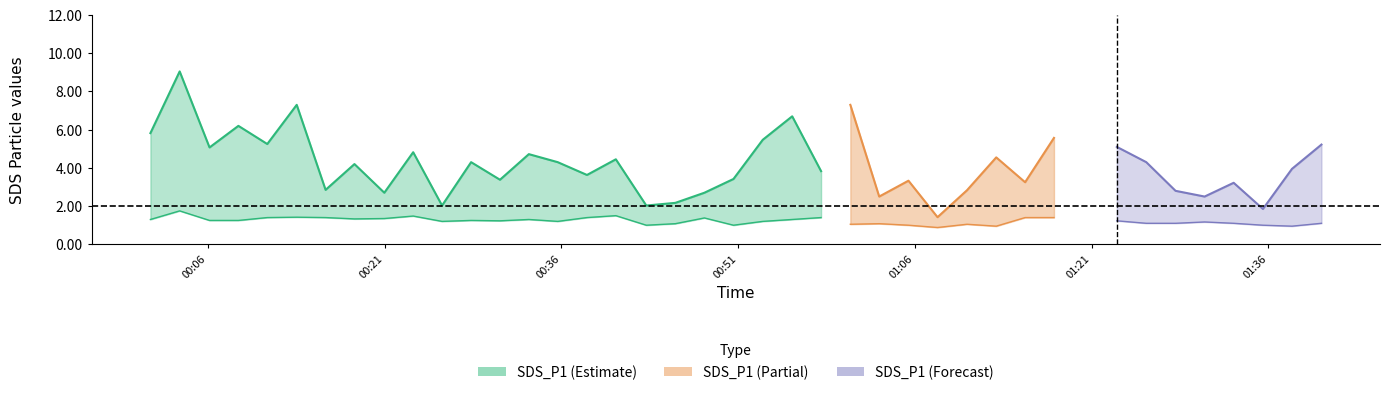

Which series has the largest total across all categories?

SDS_P1